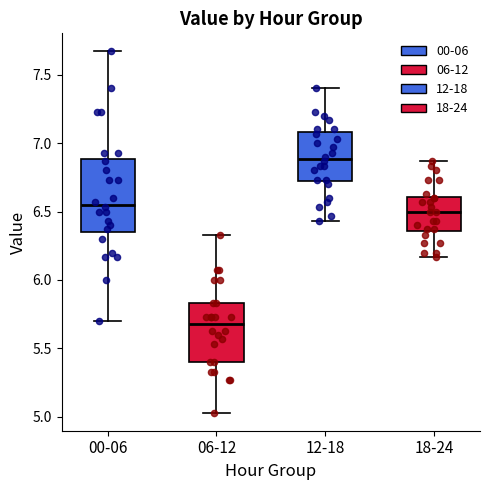

Reading left to right, read every box against the y-axis: the position of its median line, the range the box covers, and the ends of its whiskers. The values are not printed on the chart, so give them approximately, as read against the axis.

00-06: median 6.55, box 6.35 to 6.90, whiskers 5.70 to 7.65
06-12: median 5.70, box 5.40 to 5.85, whiskers 5.05 to 6.35
12-18: median 6.90, box 6.70 to 7.10, whiskers 6.45 to 7.40
18-24: median 6.50, box 6.35 to 6.60, whiskers 6.15 to 6.85